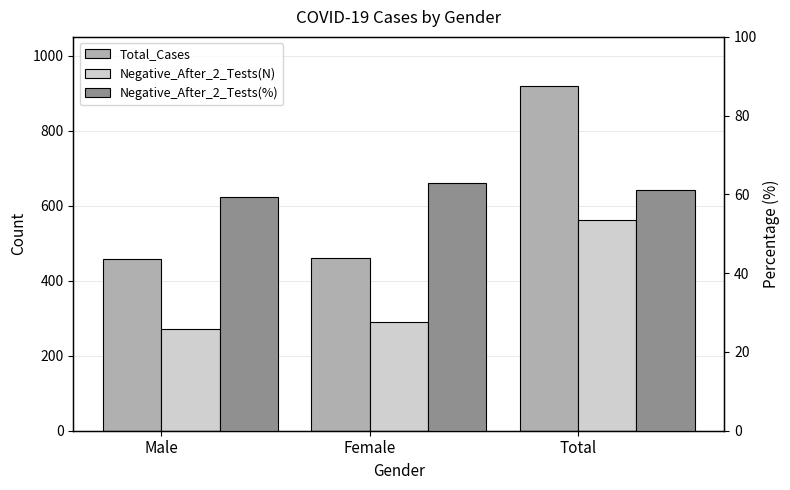

What is the total value across all series at Total?

1540.1